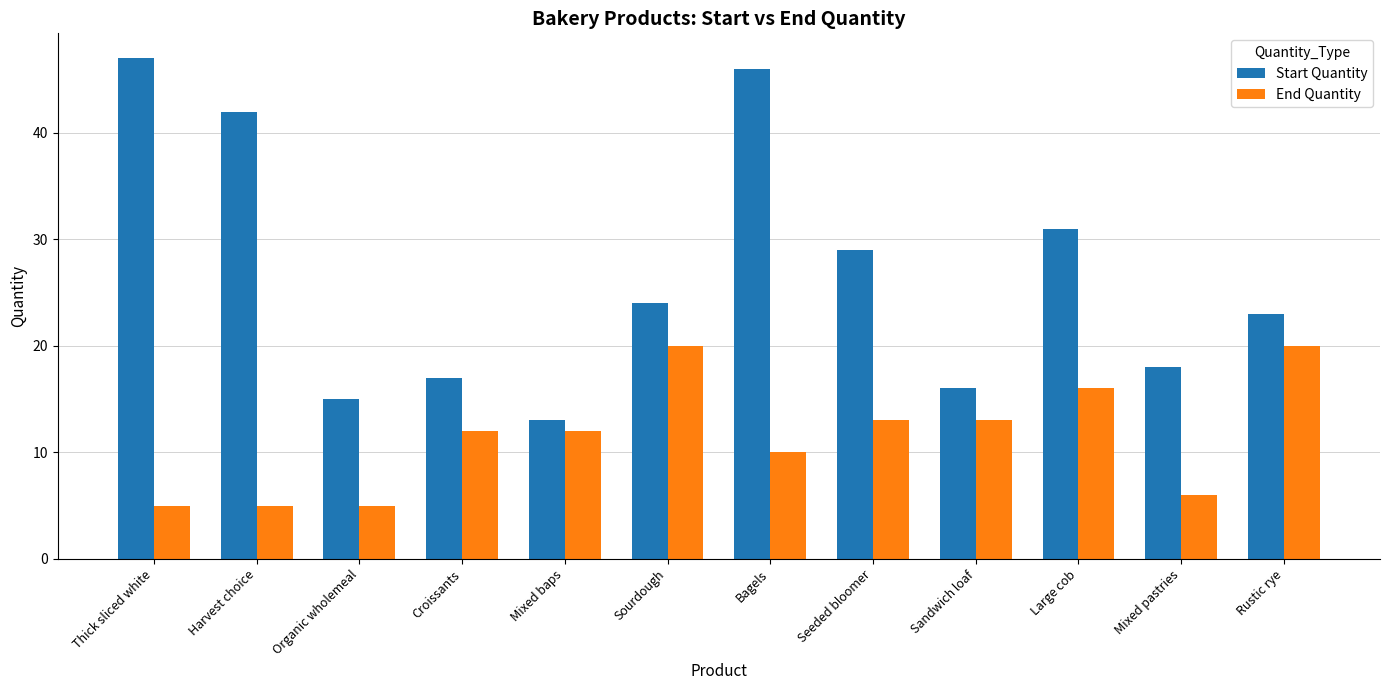

Are the bars grouped side by side (vs. stacked)?

Yes